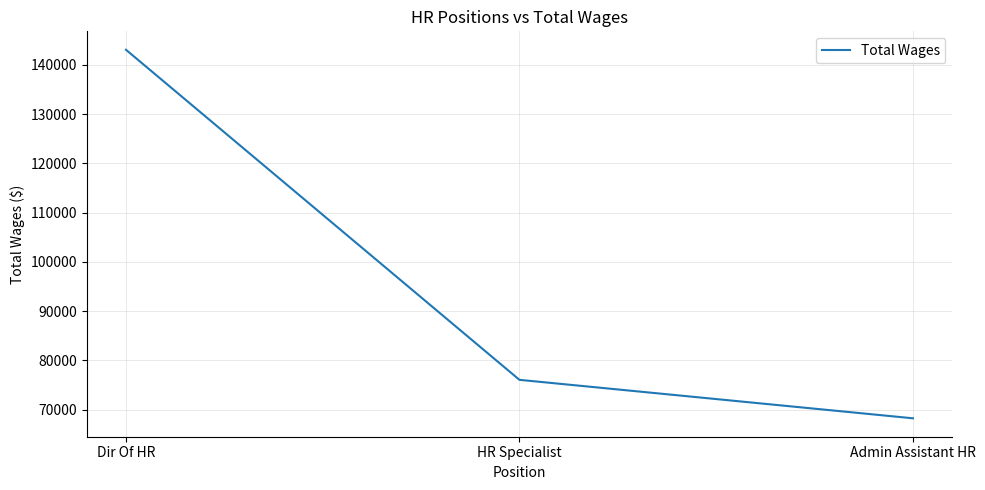

Approximately how many times larger is the value at Dir Of HR compared to Admin Assistant HR?

2.1